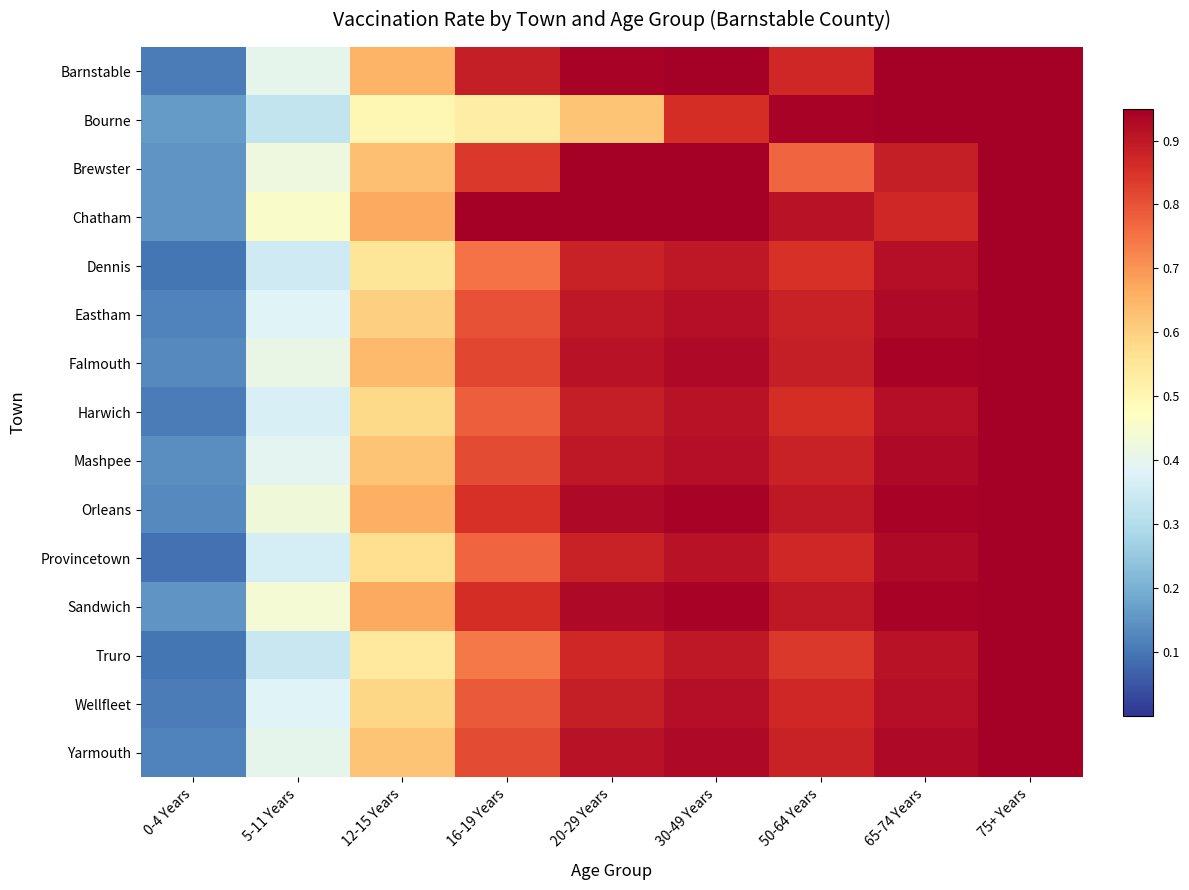

What is the difference between the highest and lowest values at 0-4 Years?

0.1